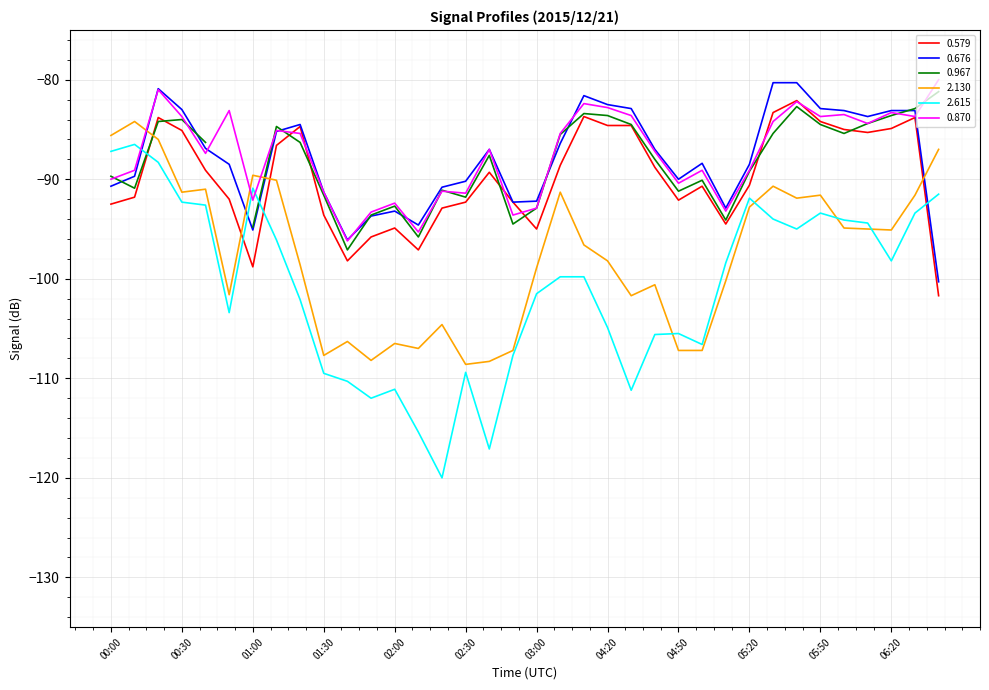

Rank the categories by 0.870 value from lowest to highest.

01:40, 02:10, 02:50, 01:50, 05:10, 03:00, 02:00, 01:00, 02:30, 01:30, 02:20, 04:50, 00:00, 00:10, 05:00, 05:20, 00:40, 04:40, 02:40, 01:20, 04:00, 01:10, 06:10, 05:30, 00:30, 05:50, 06:30, 04:30, 06:00, 06:20, 00:50, 04:20, 04:10, 05:40, 00:20, 06:40